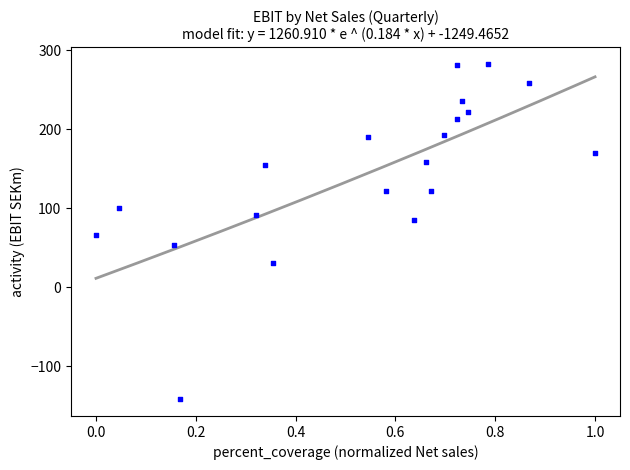

What is the range of Y values (max minus min)?

424.5